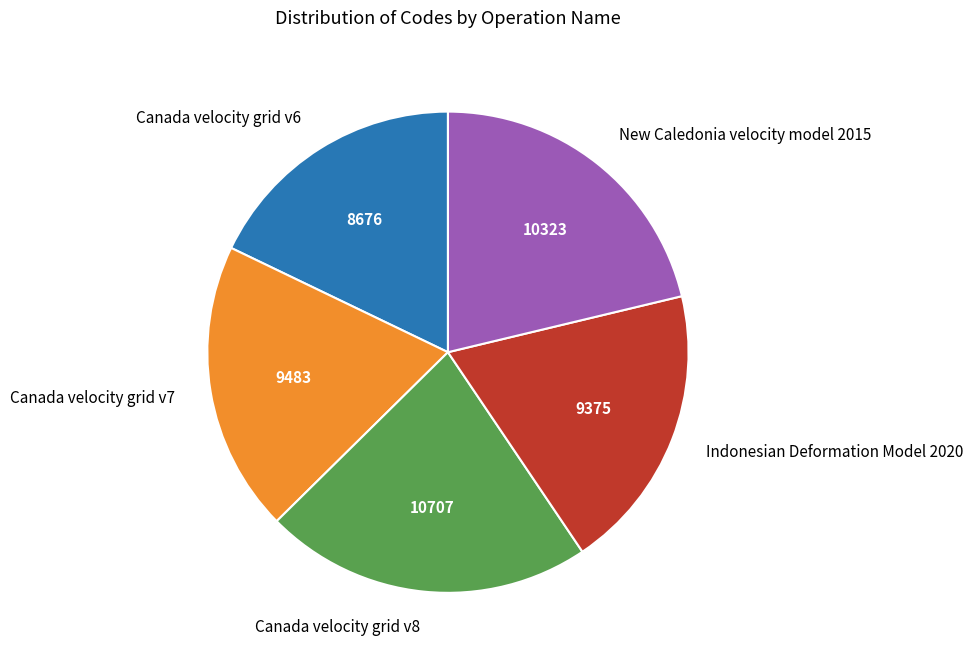

What is the largest slice in the pie chart?

Canada velocity grid v8